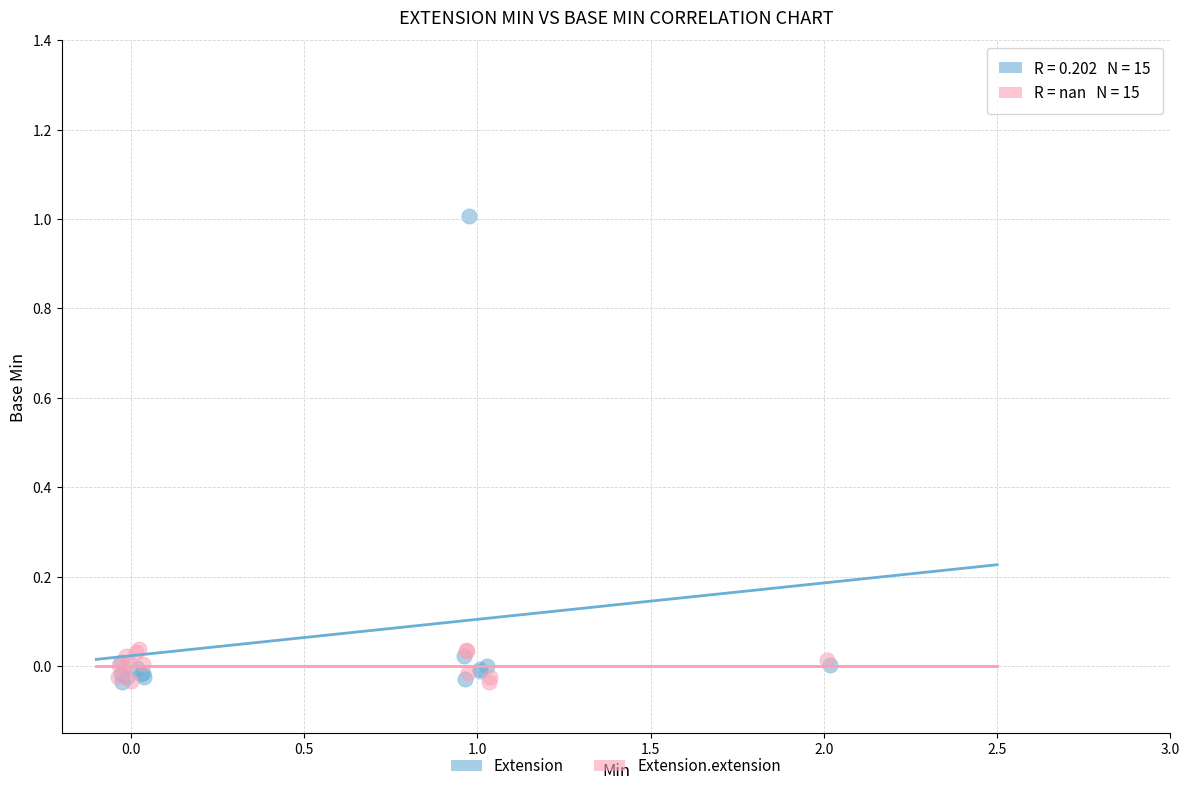

Which series has the largest Y range (max minus min)?

Extension